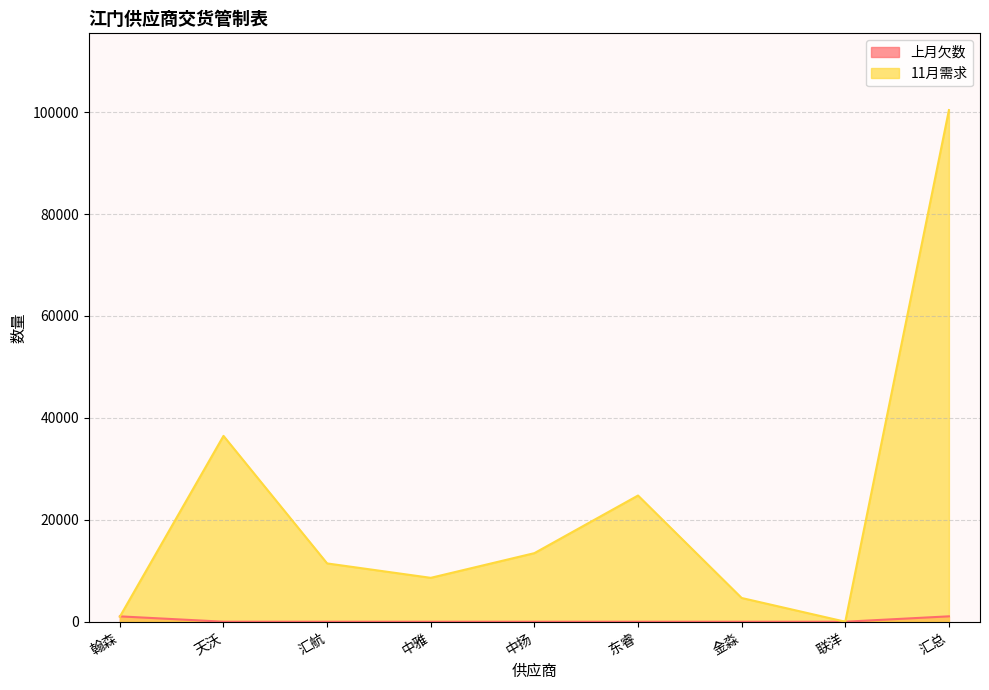

How many interior local valleys does the 11月需求 series have?

2